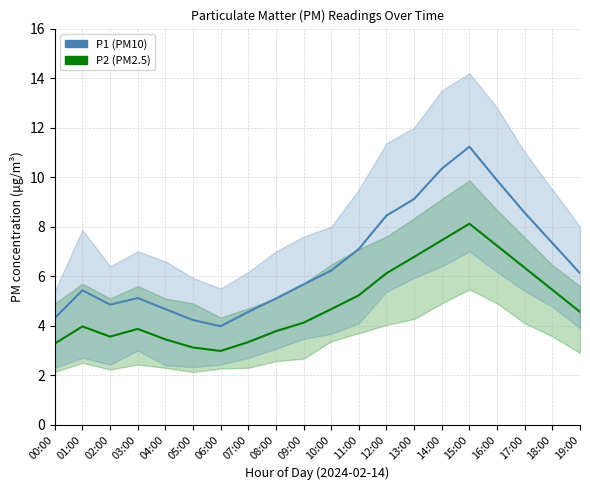

What is the sum of all P2 (PM2.5) values?

97.4